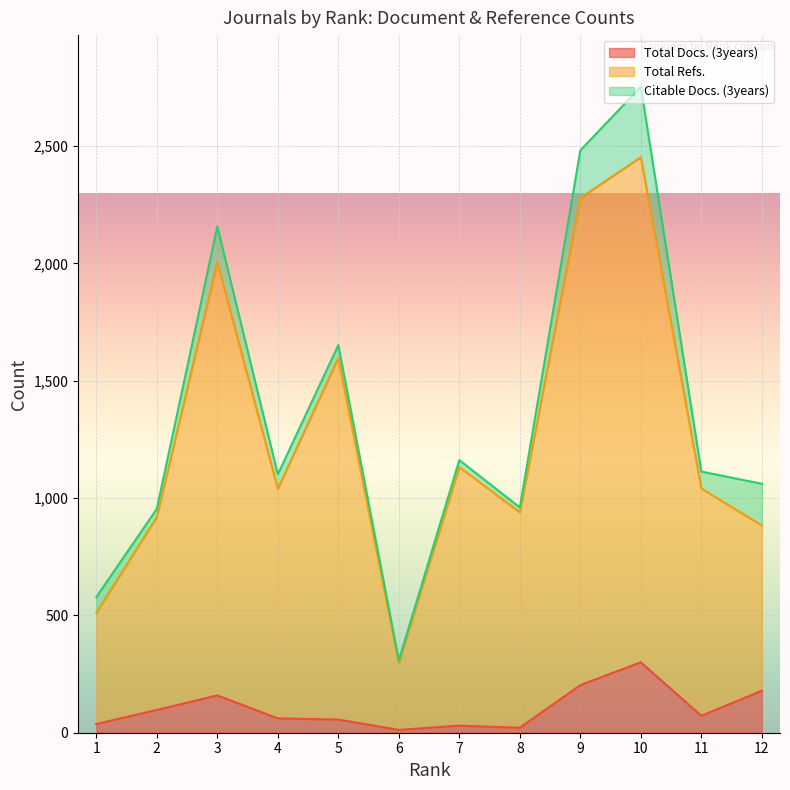

True or false: Total Refs. has a value of 297 at 6.

True